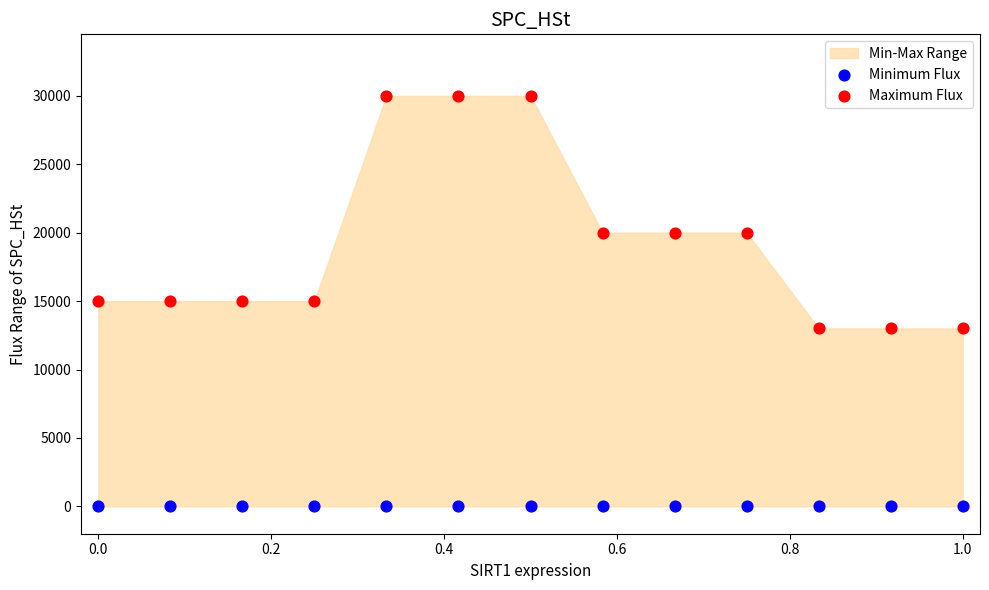

Which series contains the highest Y value?

Maximum Flux